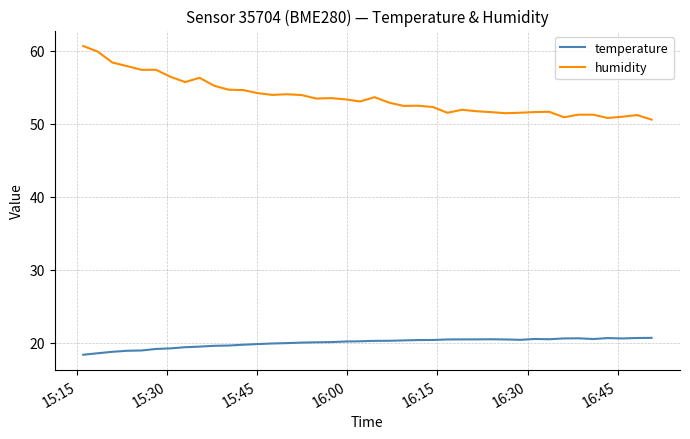

Does the chart display data point markers on the line(s)?

No